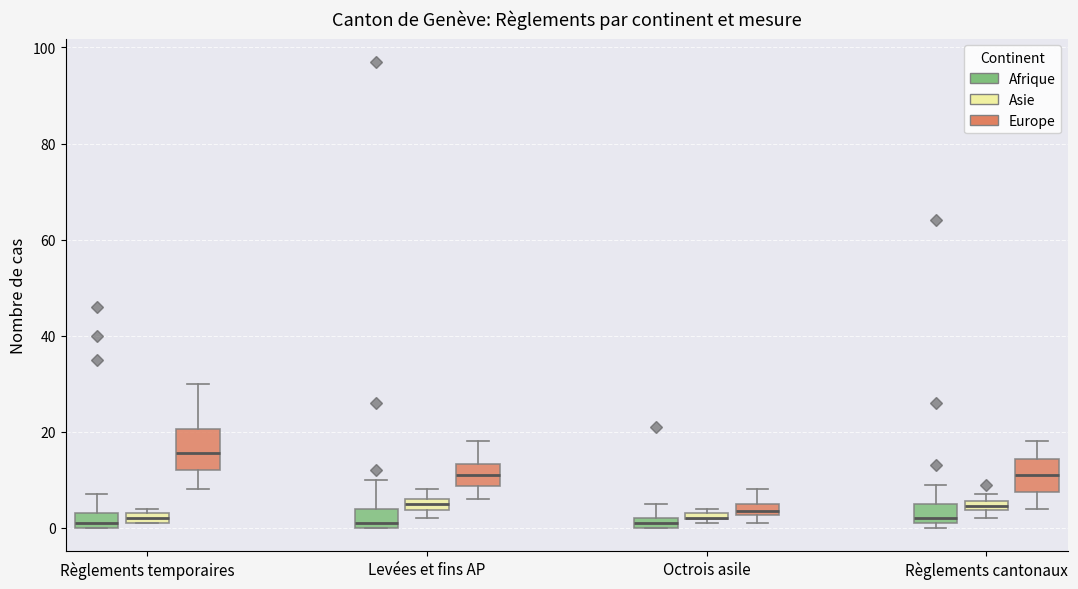

Where is the lower edge of the box for Levées et fins AP (Europe) on the y-axis? The values are not printed on the chart, so give them approximately, as read against the axis.

8